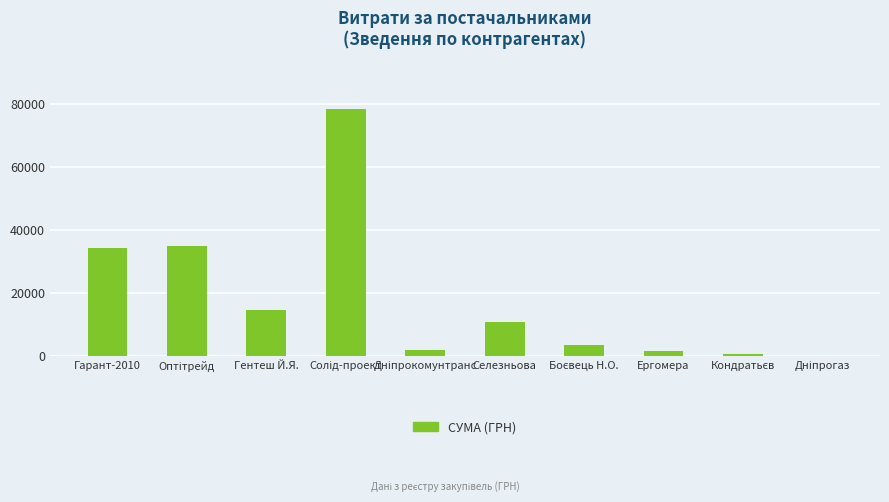

Is it true that the value at Гарант-2010 is 55270.9?

False